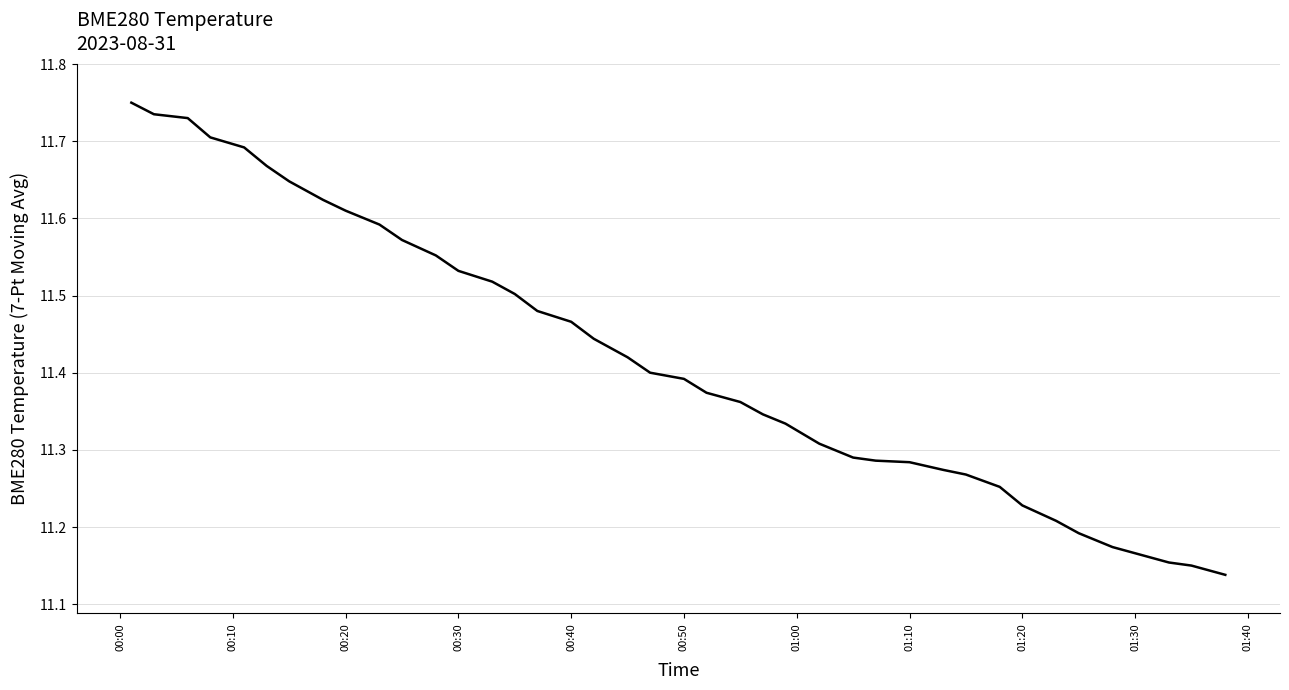

What is the difference between the maximum and minimum values?

0.6